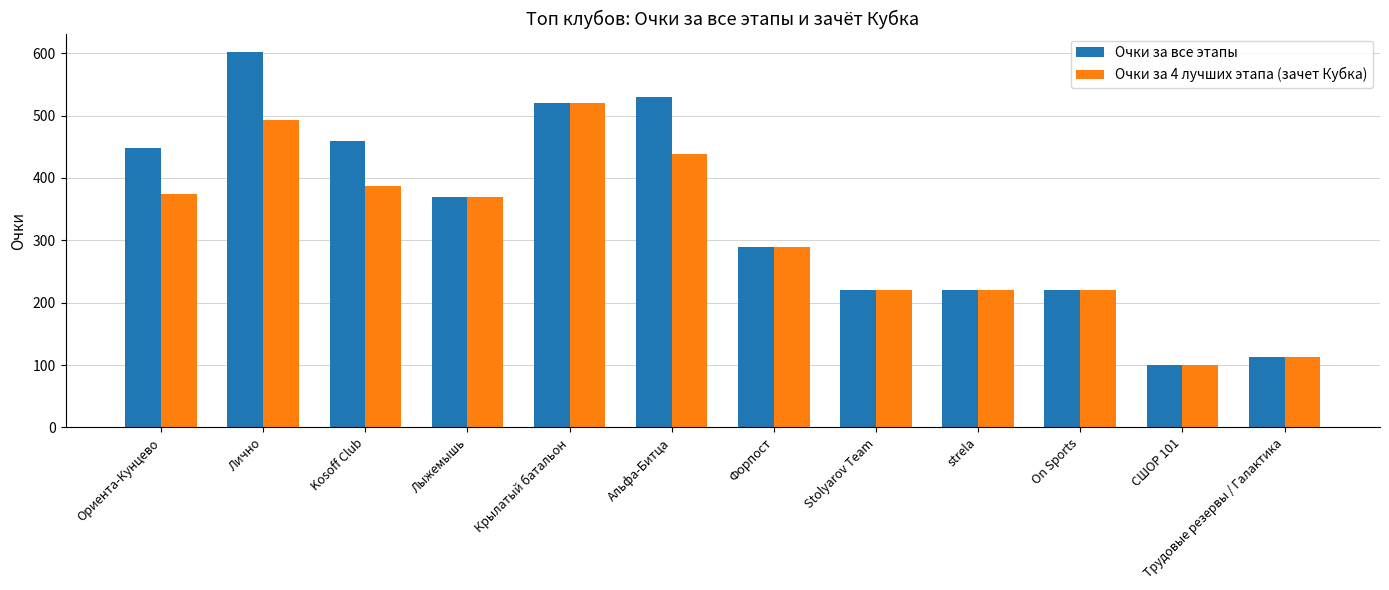

What are all the series names shown in the legend?

Очки за все этапы, Очки за 4 лучших этапа (зачет Кубка)